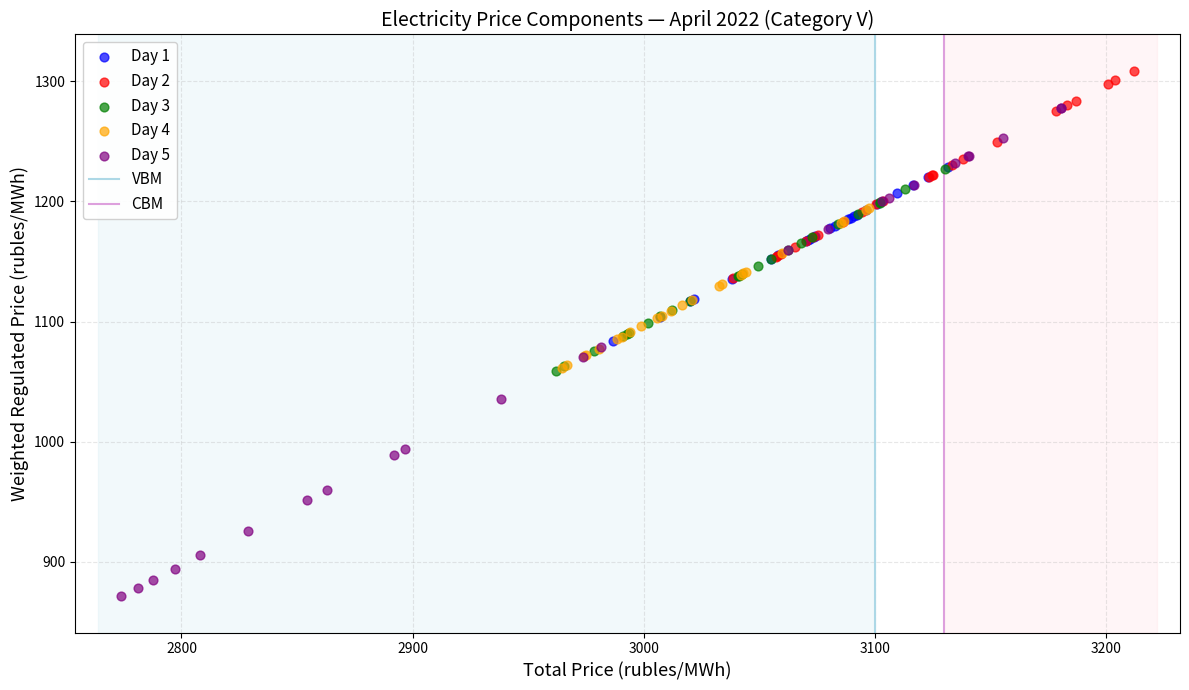

Which series reaches the maximum Y coordinate?

Day 2